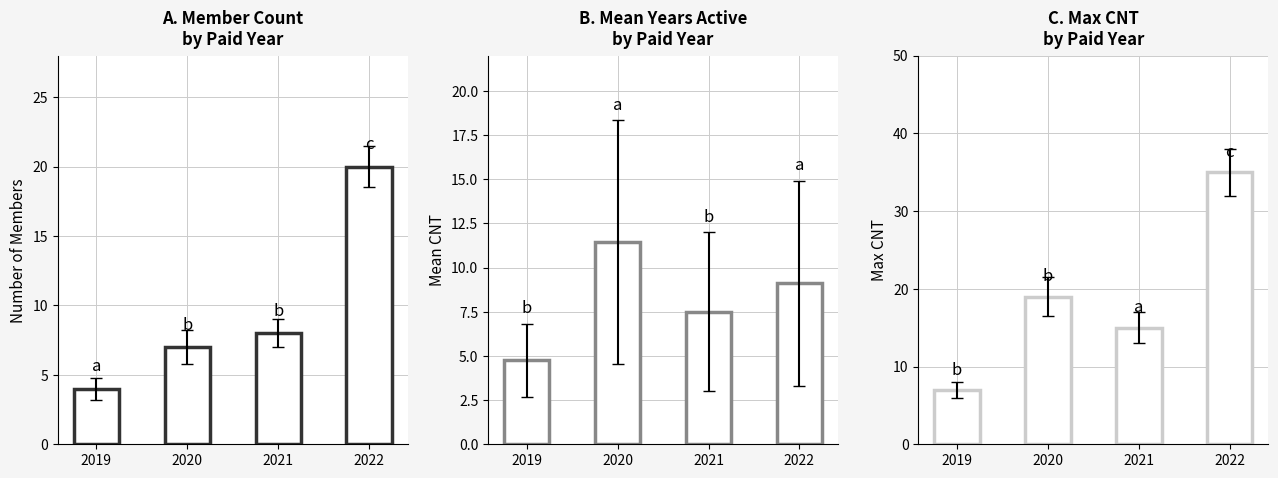

Reading right to left, extract all data points from this chart.

Member Count: 2022=20.0	2021=8.0	2020=7.0	2019=4.0
Mean CNT: 2022=9.1	2021=7.5	2020=11.4	2019=4.8
Max CNT: 2022=35.0	2021=15.0	2020=19.0	2019=7.0